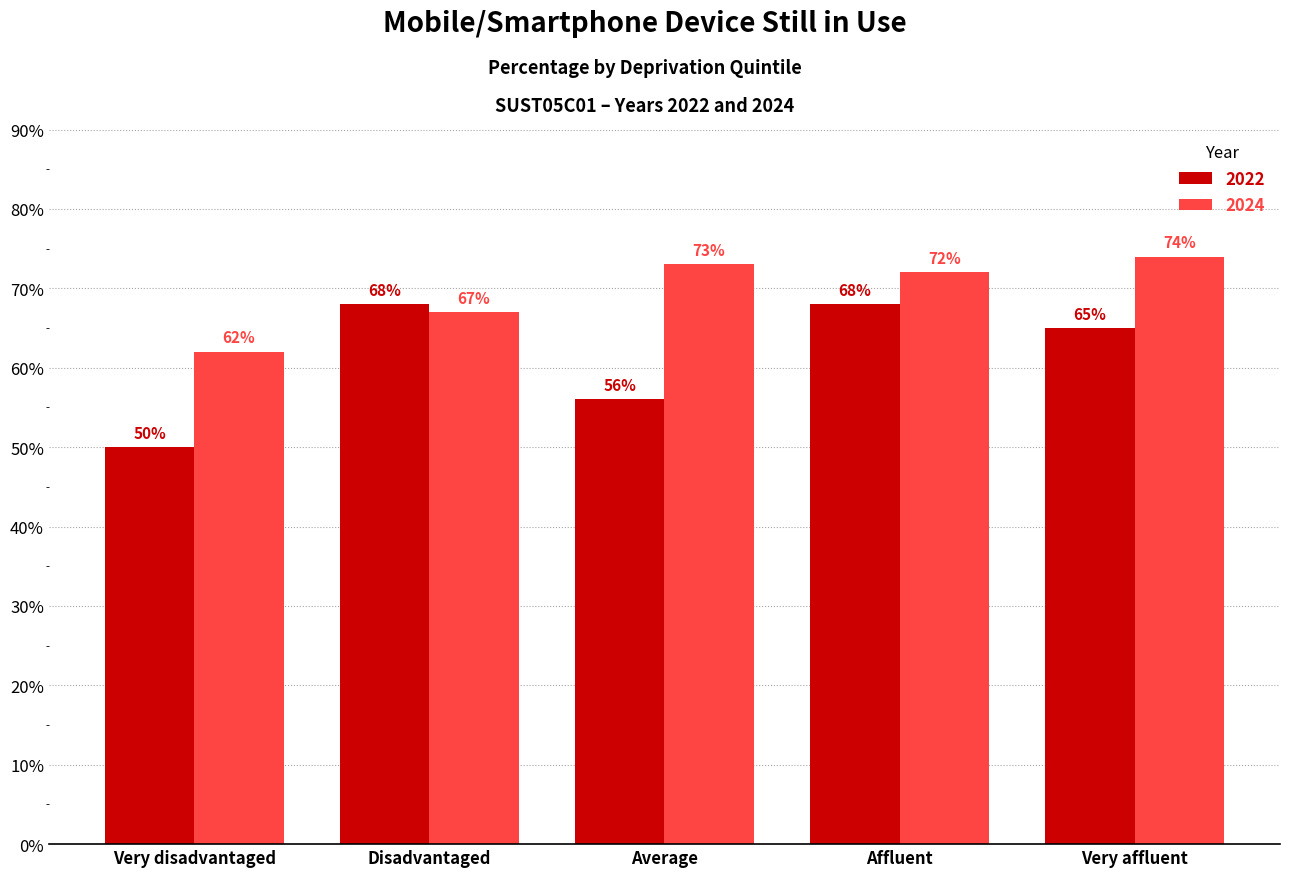

At which label does 2024 reach its peak?

Very affluent